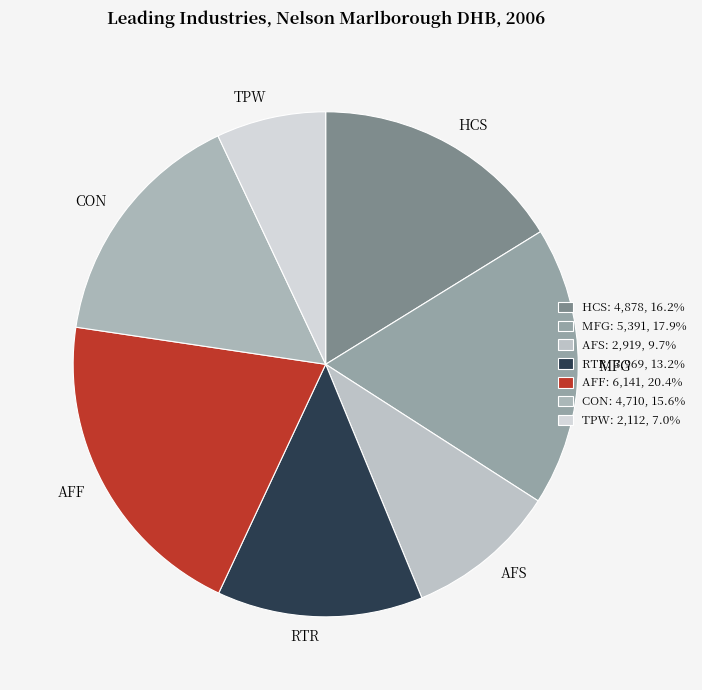

How many slices are in this pie chart?

7